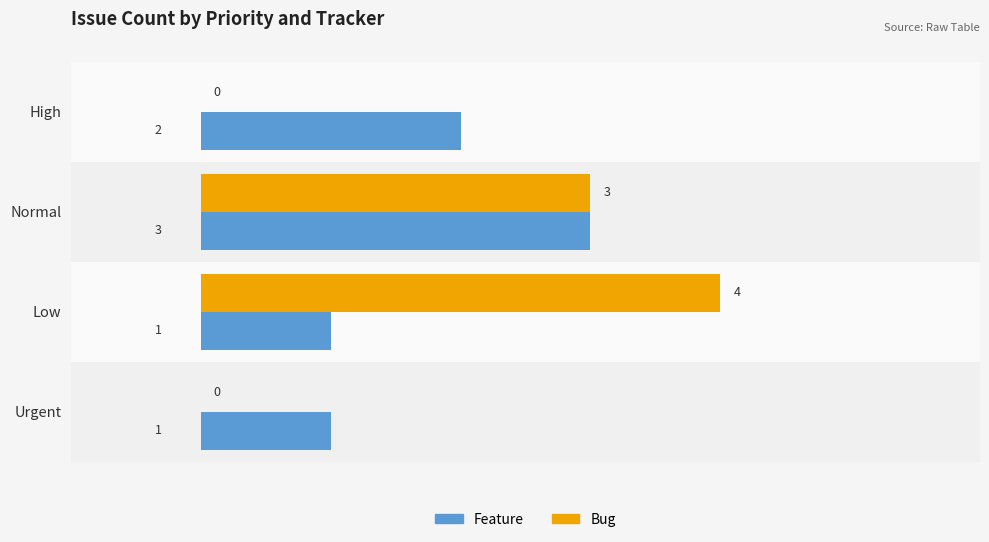

Is the value of Feature at High greater than the value of Bug at Normal?

No